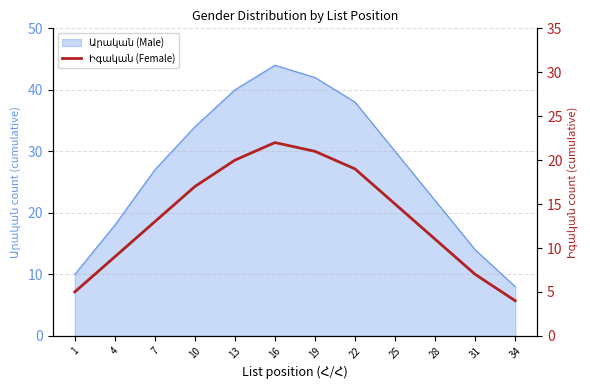

What value does the data have at 25, to the nearest 5?

15